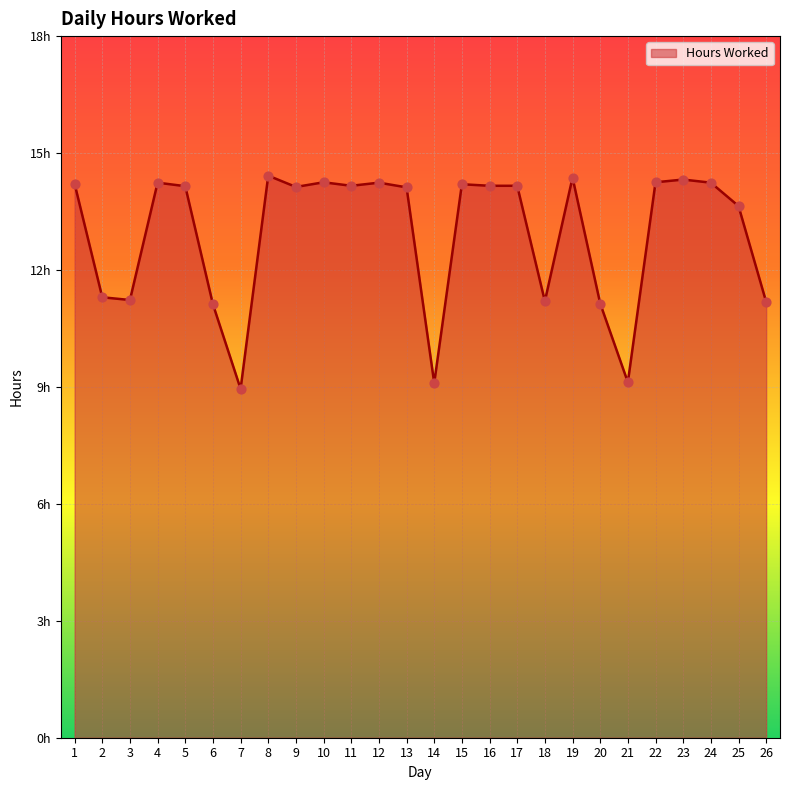

Which has a higher value, 9 or 3?

9